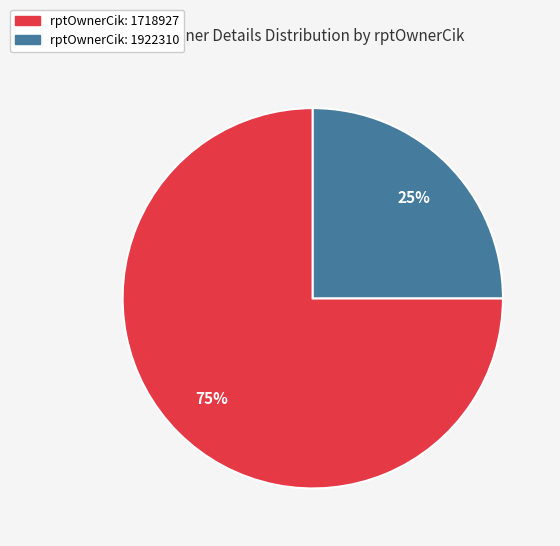

To the nearest percent, what is the average slice percentage?

50%